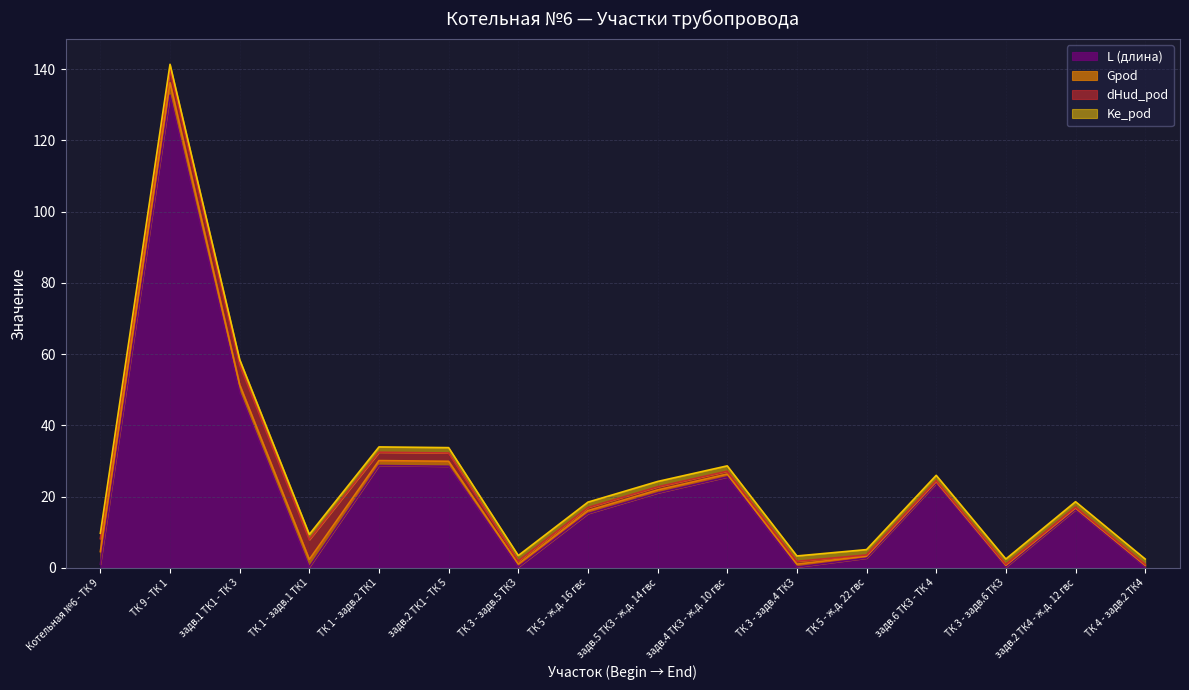

Reading left to right, extract all data points from this chart.

L (длина): Котельная №6 - ТК 9=1.0	ТК 9 - ТК 1=132.7	задв.1 ТК1 - ТК 3=49.3	ТК 1 - задв.1 ТК1=0.2	ТК 1 - задв.2 ТК1=28.7	задв.2 ТК1 - ТК 5=28.5	ТК 3 - задв.5 ТК3=0.2	ТК 5 - ж.д. 16 гвс=15.2	задв.5 ТК3 - ж.д. 14 гвс=21.0	задв.4 ТК3 - ж.д. 10 гвс=25.5	ТК 3 - задв.4 ТК3=0.2	ТК 5 - ж.д. 22 гвс=2.7	задв.6 ТК3 - ТК 4=23.7	ТК 3 - задв.6 ТК3=0.2	задв.2 ТК4 - ж.д. 12 гвс=16.3	ТК 4 - задв.2 ТК4=0.2
Gpod: Котельная №6 - ТК 9=3.5	ТК 9 - ТК 1=3.5	задв.1 ТК1 - ТК 3=2.1	ТК 1 - задв.1 ТК1=2.1	ТК 1 - задв.2 ТК1=1.4	задв.2 ТК1 - ТК 5=1.4	ТК 3 - задв.5 ТК3=0.8	ТК 5 - ж.д. 16 гвс=0.8	задв.5 ТК3 - ж.д. 14 гвс=0.8	задв.4 ТК3 - ж.д. 10 гвс=0.8	ТК 3 - задв.4 ТК3=0.8	ТК 5 - ж.д. 22 гвс=0.5	задв.6 ТК3 - ТК 4=0.5	ТК 3 - задв.6 ТК3=0.5	задв.2 ТК4 - ж.д. 12 гвс=0.5	ТК 4 - задв.2 ТК4=0.5
dHud_pod: Котельная №6 - ТК 9=3.7	ТК 9 - ТК 1=3.7	задв.1 ТК1 - ТК 3=5.5	ТК 1 - задв.1 ТК1=5.5	ТК 1 - задв.2 ТК1=2.3	задв.2 ТК1 - ТК 5=2.3	ТК 3 - задв.5 ТК3=0.9	ТК 5 - ж.д. 16 гвс=0.9	задв.5 ТК3 - ж.д. 14 гвс=0.9	задв.4 ТК3 - ж.д. 10 гвс=0.8	ТК 3 - задв.4 ТК3=0.8	ТК 5 - ж.д. 22 гвс=0.4	задв.6 ТК3 - ТК 4=0.3	ТК 3 - задв.6 ТК3=0.3	задв.2 ТК4 - ж.д. 12 гвс=0.3	ТК 4 - задв.2 ТК4=0.3
Ke_pod: Котельная №6 - ТК 9=1.5	ТК 9 - ТК 1=1.5	задв.1 ТК1 - ТК 3=1.5	ТК 1 - задв.1 ТК1=1.5	ТК 1 - задв.2 ТК1=1.5	задв.2 ТК1 - ТК 5=1.5	ТК 3 - задв.5 ТК3=1.5	ТК 5 - ж.д. 16 гвс=1.5	задв.5 ТК3 - ж.д. 14 гвс=1.5	задв.4 ТК3 - ж.д. 10 гвс=1.5	ТК 3 - задв.4 ТК3=1.5	ТК 5 - ж.д. 22 гвс=1.5	задв.6 ТК3 - ТК 4=1.5	ТК 3 - задв.6 ТК3=1.5	задв.2 ТК4 - ж.д. 12 гвс=1.5	ТК 4 - задв.2 ТК4=1.5